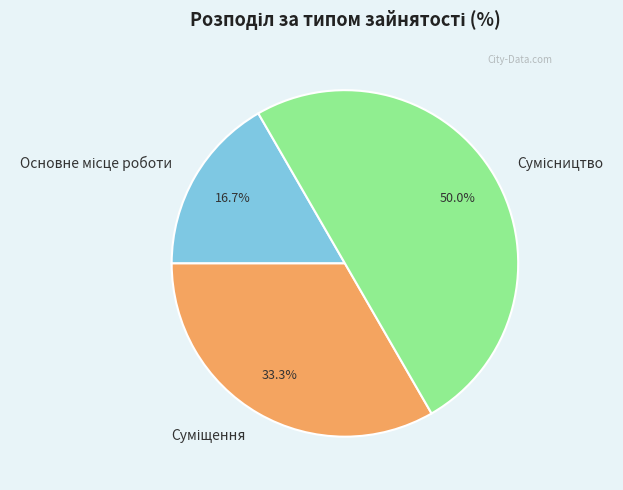

Which category has the smallest portion of the pie?

Основне місце роботи